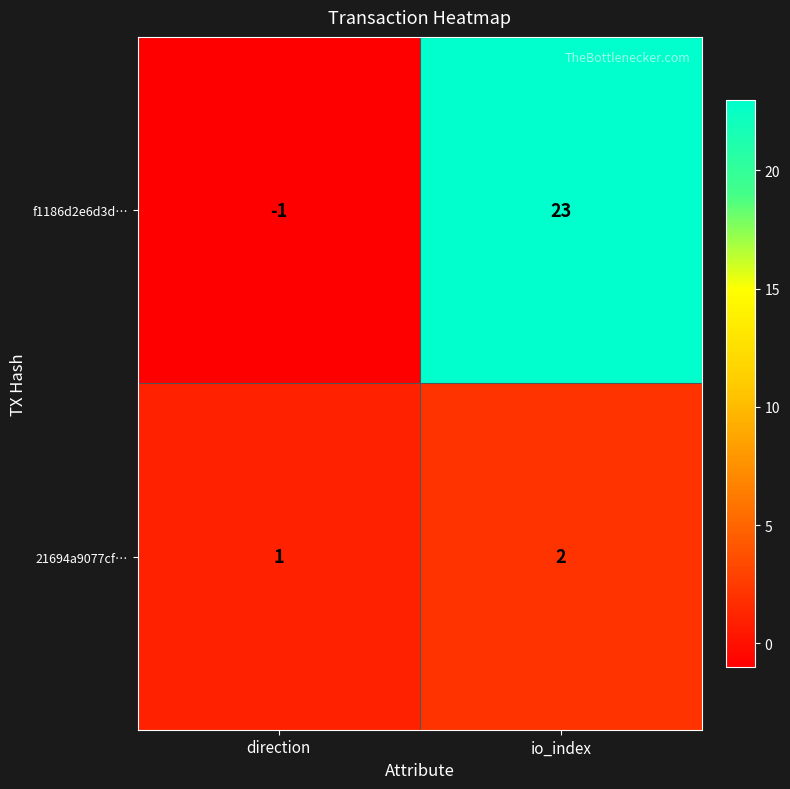

What is the difference between the highest and lowest values at direction?

2